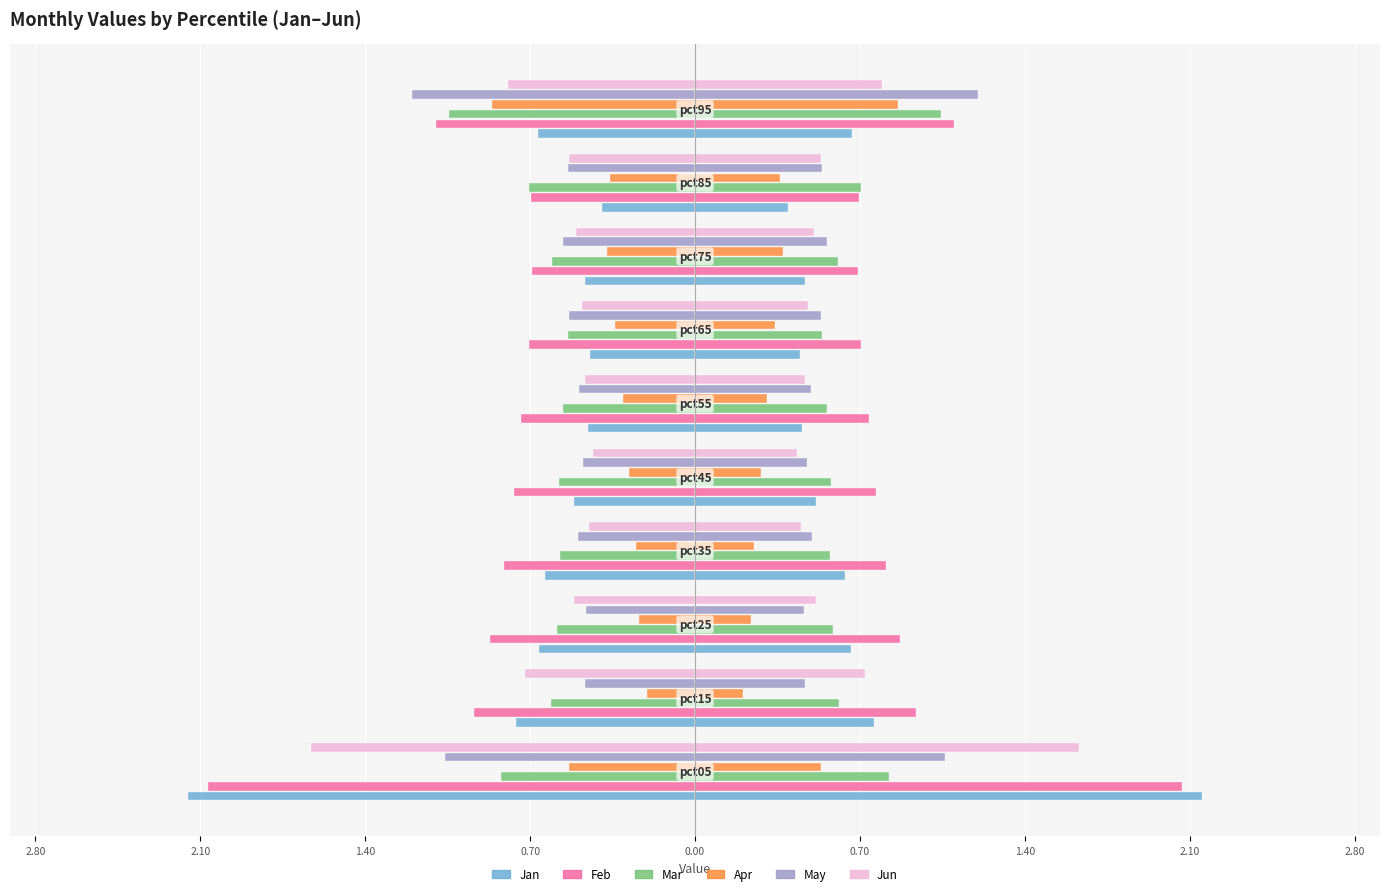

Reading left to right, transcribe all the data shown in this chart.

Jan: -2.2	-0.8	-0.7	-0.6	-0.5	-0.5	-0.4	-0.5	-0.4	-0.7
Feb: -2.1	-0.9	-0.9	-0.8	-0.8	-0.7	-0.7	-0.7	-0.7	-1.1
Mar: -0.8	-0.6	-0.6	-0.6	-0.6	-0.6	-0.5	-0.6	-0.7	-1.0
Apr: -0.5	-0.2	-0.2	-0.3	-0.3	-0.3	-0.3	-0.4	-0.4	-0.9
May: -1.1	-0.5	-0.5	-0.5	-0.5	-0.5	-0.5	-0.6	-0.5	-1.2
Jun: -1.6	-0.7	-0.5	-0.4	-0.4	-0.5	-0.5	-0.5	-0.5	-0.8